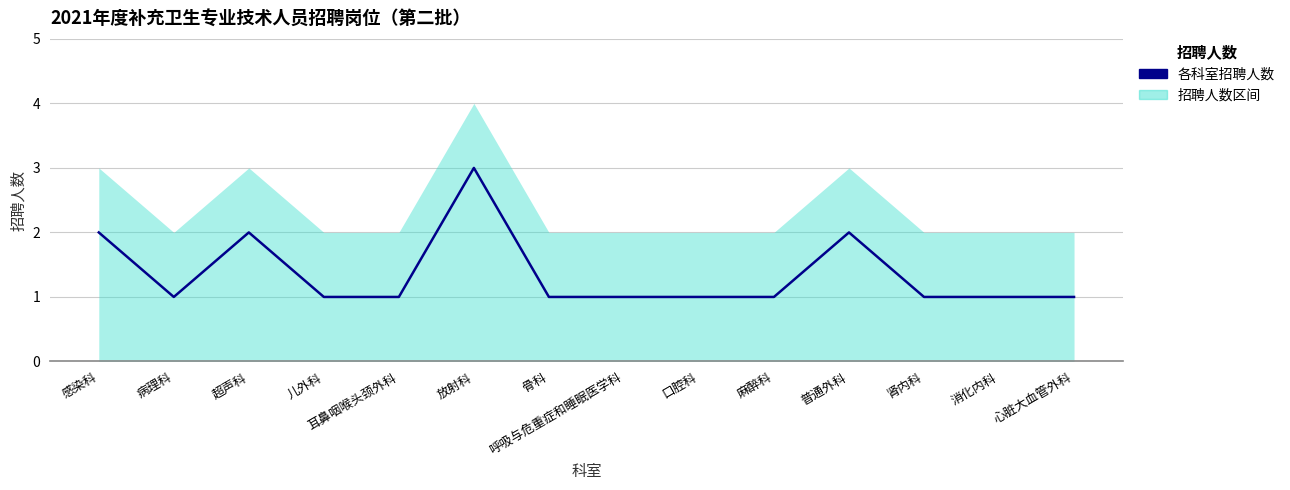

List the labels in order of value, largest first.

放射科, 感染科, 超声科, 普通外科, 病理科, 儿外科, 耳鼻咽喉头颈外科, 骨科, 呼吸与危重症和睡眠医学科, 口腔科, 麻醉科, 肾内科, 消化内科, 心脏大血管外科